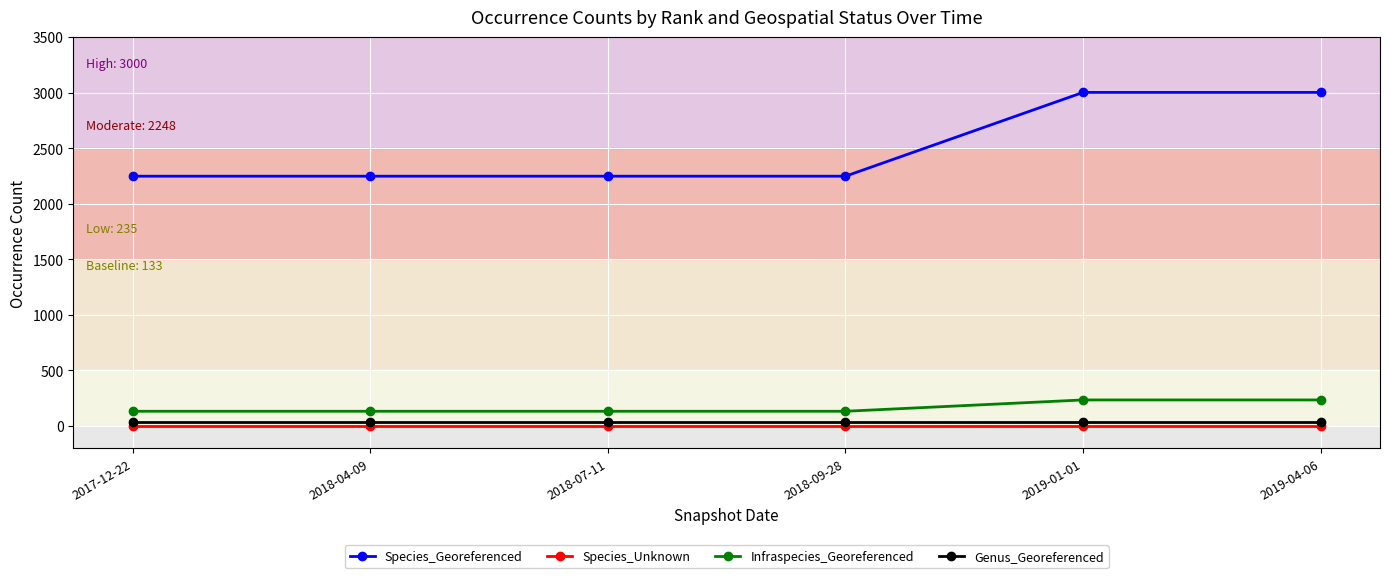

Does the chart have visible grid lines?

Yes